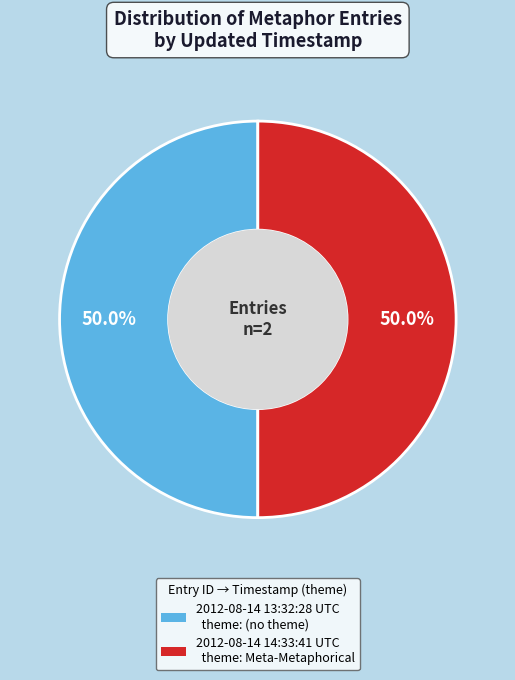

To the nearest percent, what portion does 2012-08-14 14:33:41 UTC represent?

50%